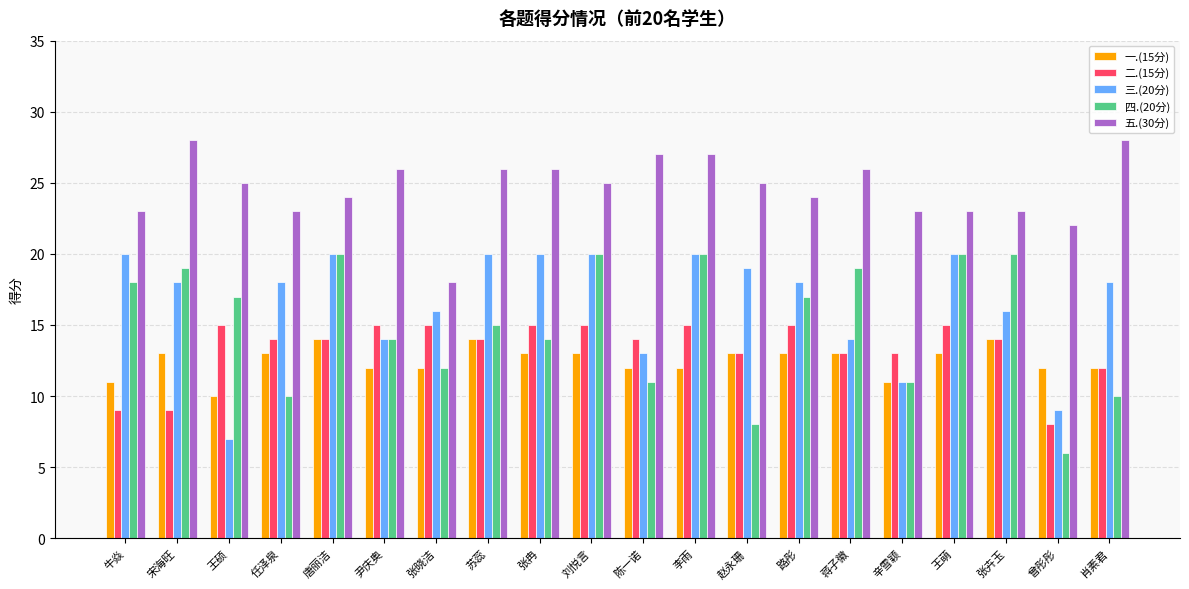

What is the sum of all 三.(20分) values?

331